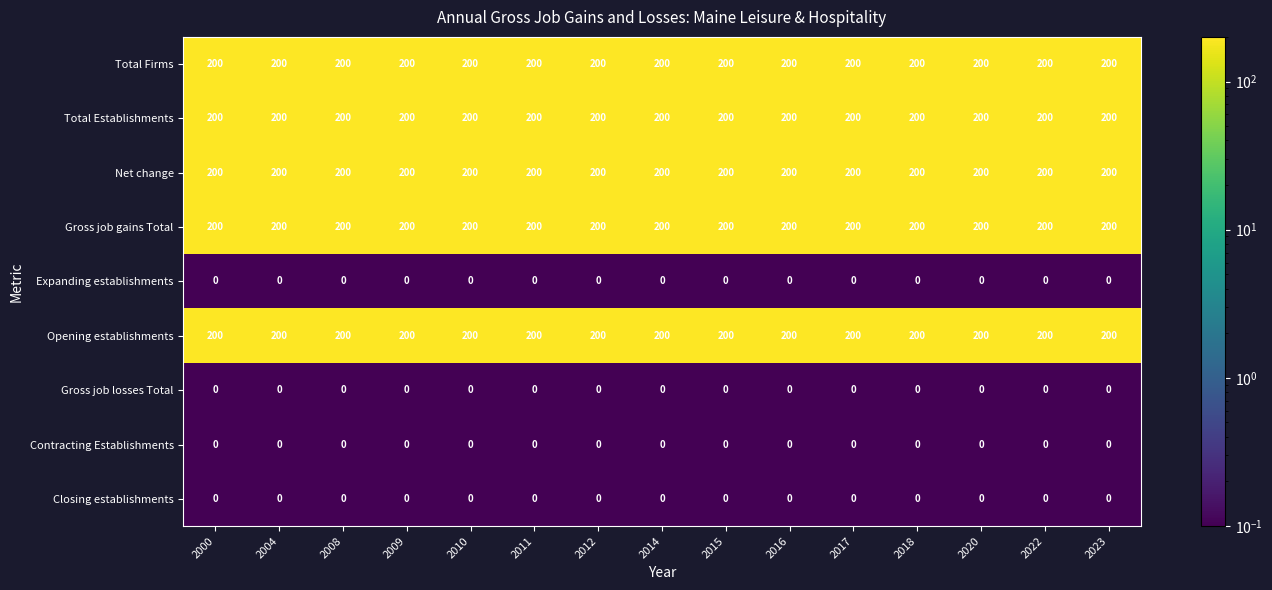

What is the maximum value shown in the chart?

200